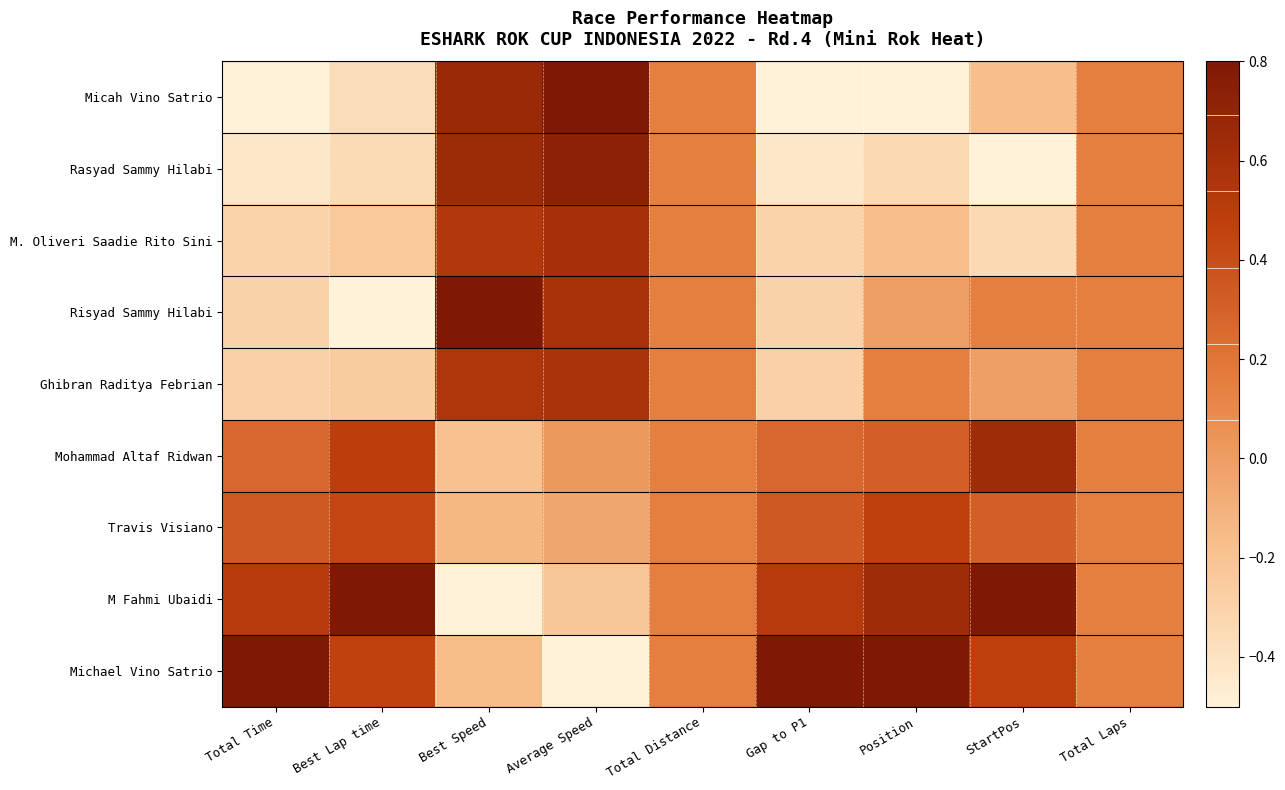

Reading left to right, transcribe all the data shown in this chart.

Micah Vino Satrio: Total Time=-0.5	Best Lap time=-0.4	Best Speed=0.7	Average Speed=0.8	Total Distance=0.2	Gap to P1=-0.5	Position=-0.5	StartPos=-0.2	Total Laps=0.2
Rasyad Sammy Hilabi: Total Time=-0.4	Best Lap time=-0.4	Best Speed=0.6	Average Speed=0.7	Total Distance=0.2	Gap to P1=-0.4	Position=-0.3	StartPos=-0.5	Total Laps=0.2
M. Oliveri Saadie Rito Sini: Total Time=-0.3	Best Lap time=-0.2	Best Speed=0.5	Average Speed=0.6	Total Distance=0.2	Gap to P1=-0.3	Position=-0.2	StartPos=-0.3	Total Laps=0.2
Risyad Sammy Hilabi: Total Time=-0.3	Best Lap time=-0.5	Best Speed=0.8	Average Speed=0.6	Total Distance=0.2	Gap to P1=-0.3	Position=-0.0	StartPos=0.2	Total Laps=0.2
Ghibran Raditya Febrian: Total Time=-0.3	Best Lap time=-0.3	Best Speed=0.6	Average Speed=0.6	Total Distance=0.2	Gap to P1=-0.3	Position=0.2	StartPos=-0.0	Total Laps=0.2
Mohammad Altaf Ridwan: Total Time=0.3	Best Lap time=0.5	Best Speed=-0.2	Average Speed=0.0	Total Distance=0.2	Gap to P1=0.3	Position=0.3	StartPos=0.6	Total Laps=0.2
Travis Visiano: Total Time=0.3	Best Lap time=0.4	Best Speed=-0.1	Average Speed=-0.1	Total Distance=0.2	Gap to P1=0.3	Position=0.5	StartPos=0.3	Total Laps=0.2
M Fahmi Ubaidi: Total Time=0.5	Best Lap time=0.8	Best Speed=-0.5	Average Speed=-0.2	Total Distance=0.2	Gap to P1=0.5	Position=0.6	StartPos=0.8	Total Laps=0.2
Michael Vino Satrio: Total Time=0.8	Best Lap time=0.5	Best Speed=-0.2	Average Speed=-0.5	Total Distance=0.2	Gap to P1=0.8	Position=0.8	StartPos=0.5	Total Laps=0.2